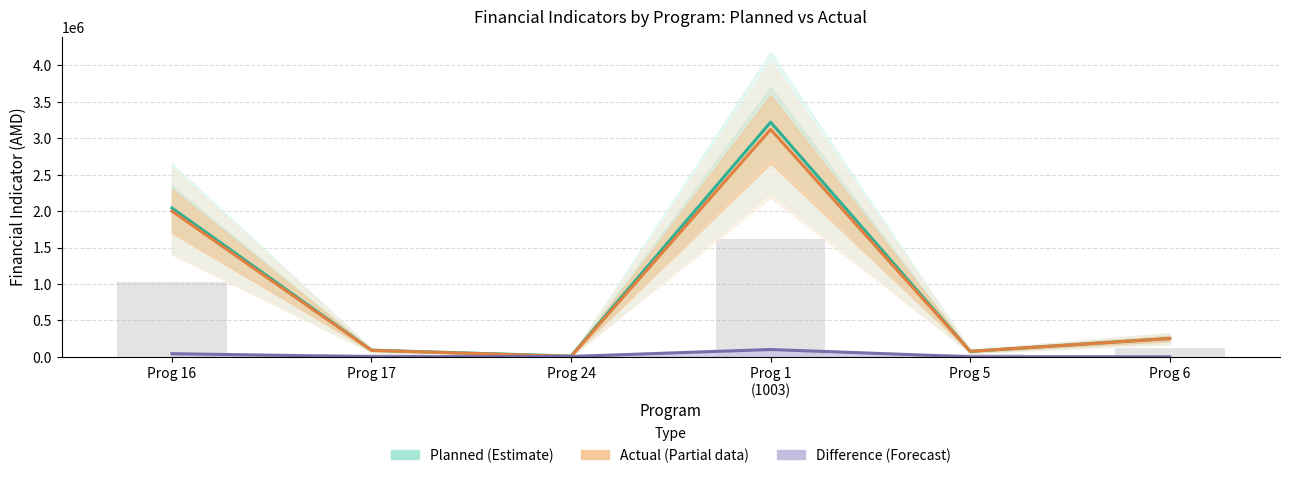

At Prog 6, list the series in order from largest to smallest.

Planned (Estimate), Actual (Partial), Difference (Forecast)